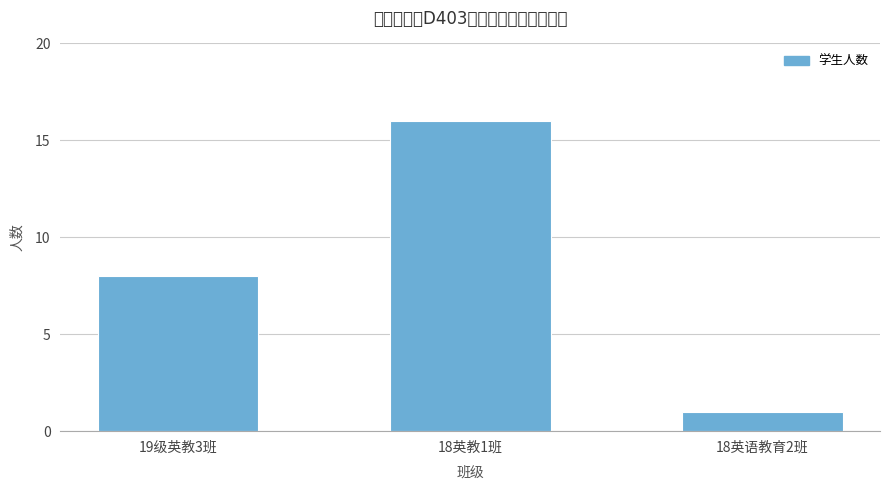

Reading left to right, extract all data points from this chart.

8	16	1